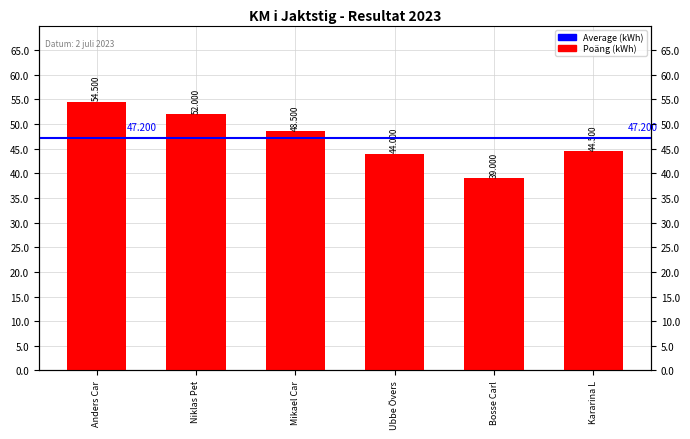

What is the label of the 6th bar from the right?

Anders Car